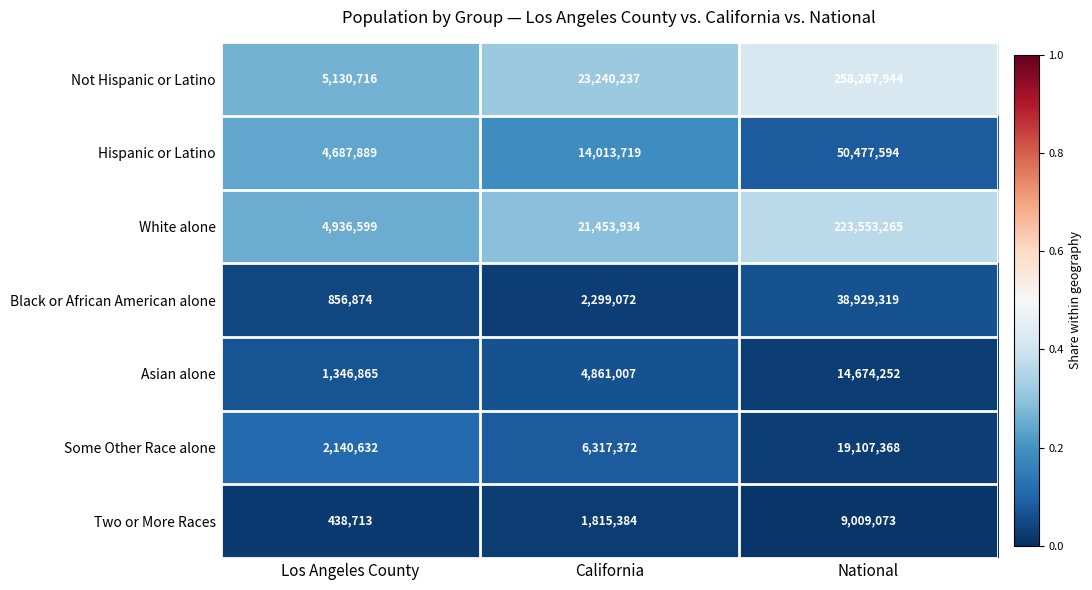

What value does the White alone series have at National, to the nearest 100?

223553300